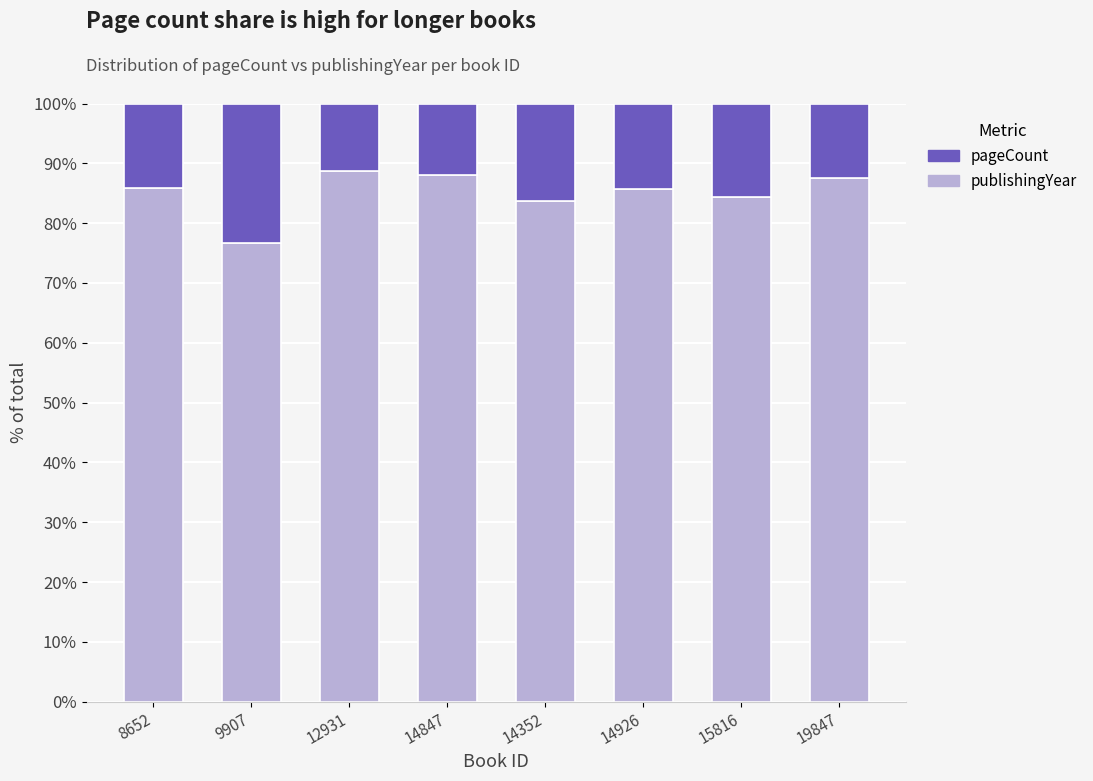

Count the number of categories in the chart.

8